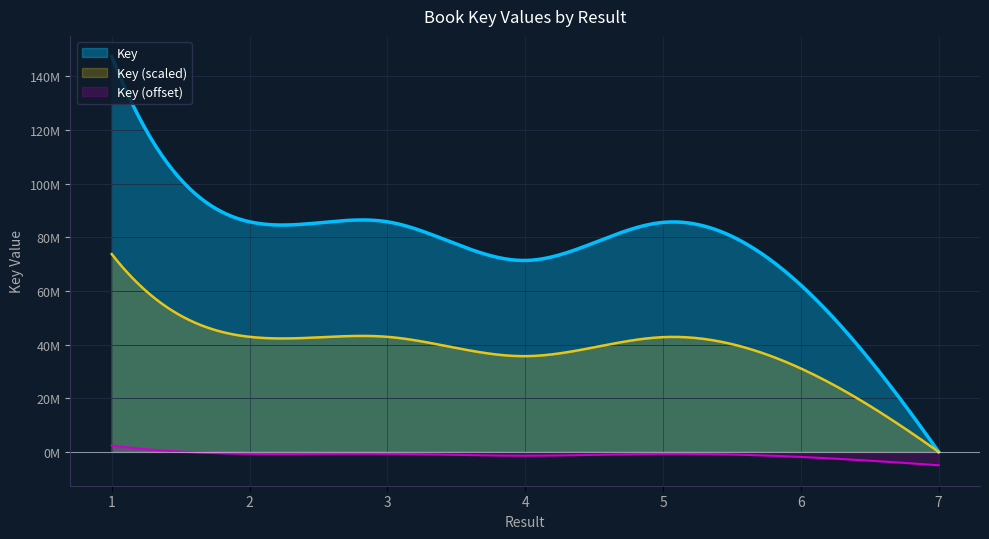

List the labels in order of value, largest first.

1, 2, 3, 5, 4, 6, 7